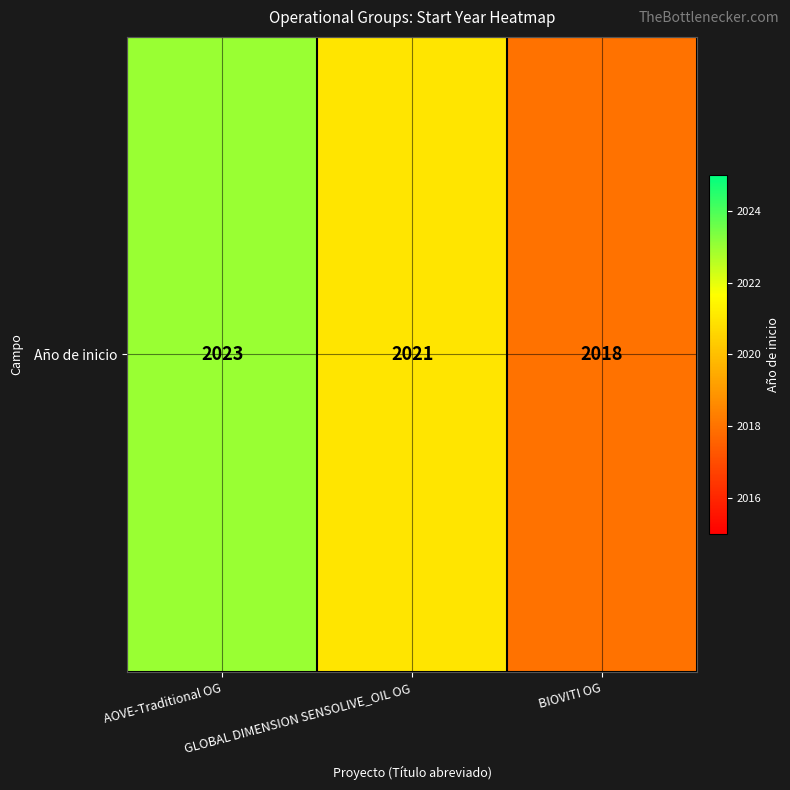

Reading right to left, what are all the values shown in this chart?

2018	2021	2023